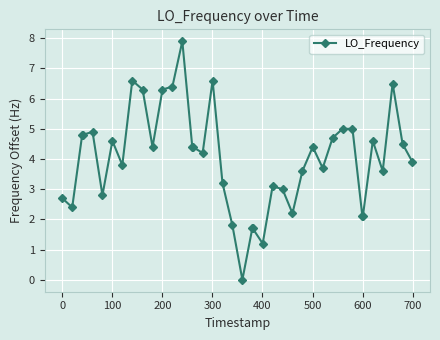

What is the maximum value shown in the chart?

7.9